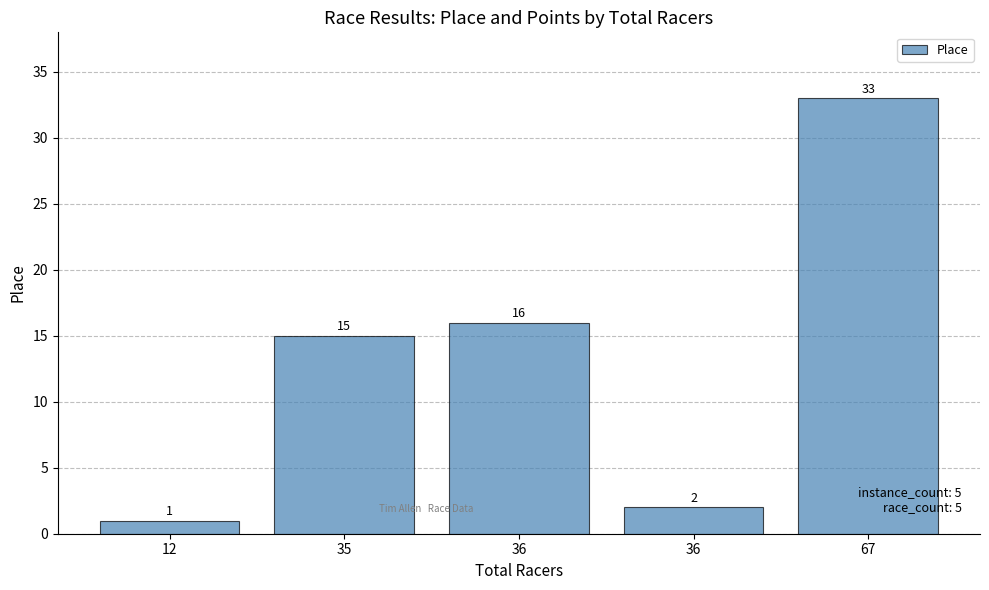

Which label corresponds to the largest value in the chart?

67